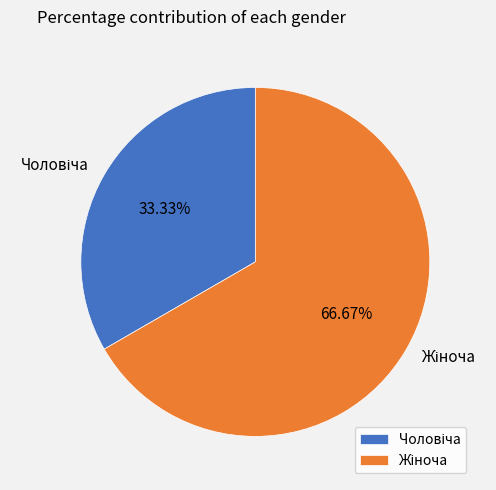

Is there any slice that represents more than half of the pie?

Yes